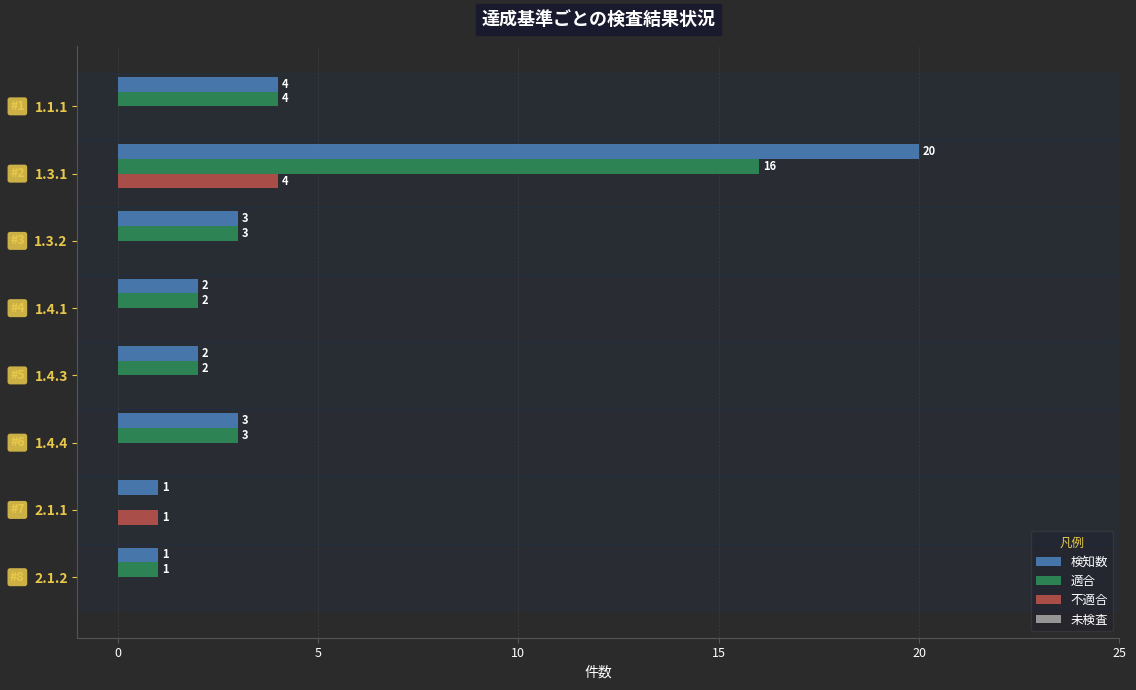

Which series changed the most between 1.4.4 and 2.1.1?

適合